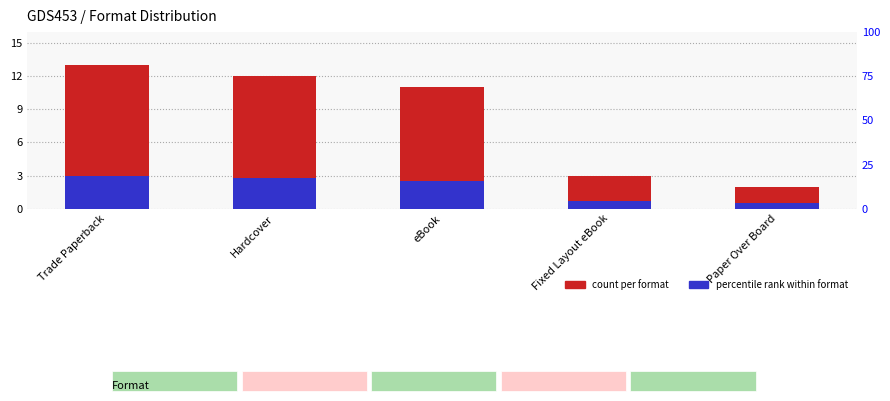

Which series has the largest total across all categories?

count per format